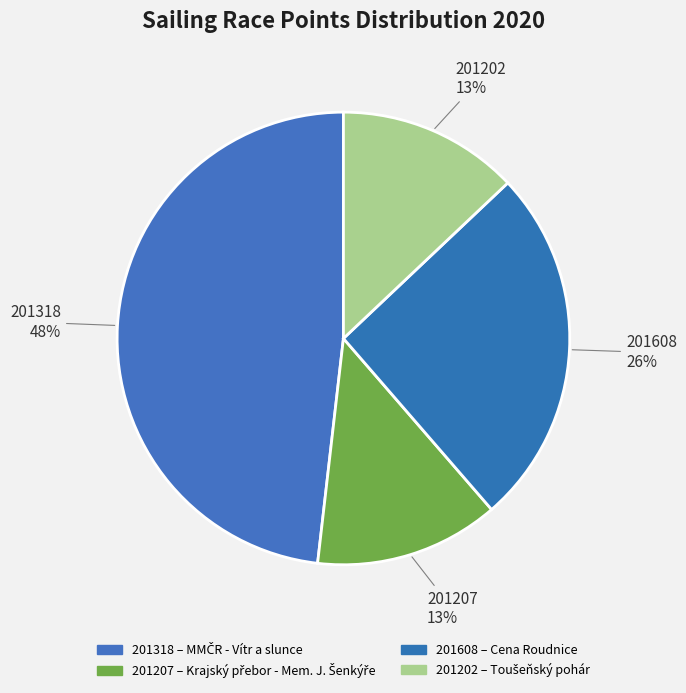

Is the sum of 201202 and 201207 greater than half?

No